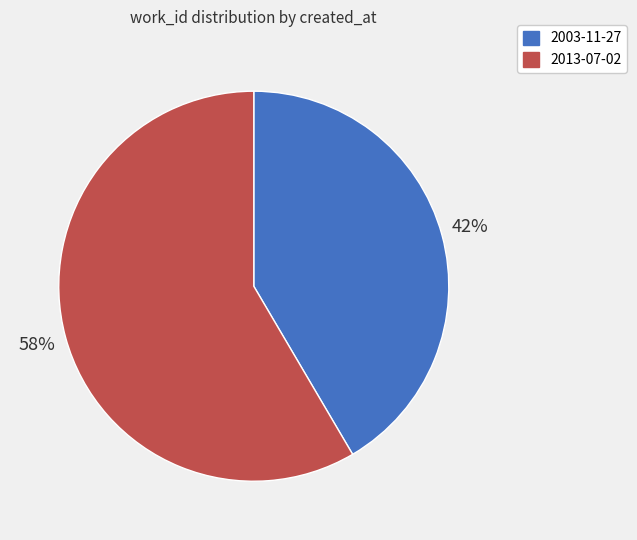

To the nearest percent, what percentage of the pie is 2003-11-27?

42%